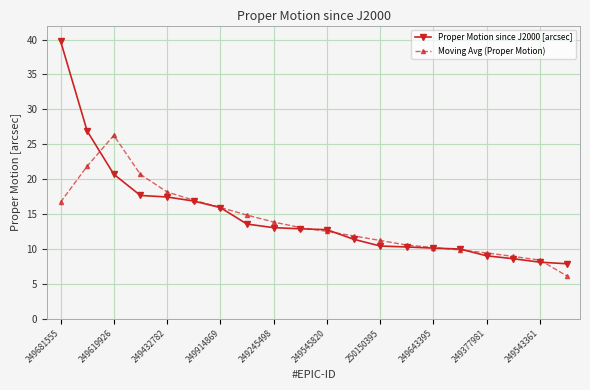

How many lines are shown in the chart?

2